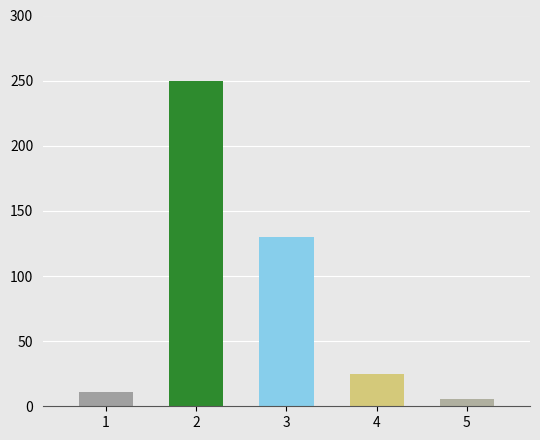

List the labels in order of value, smallest first.

5, 1, 4, 3, 2